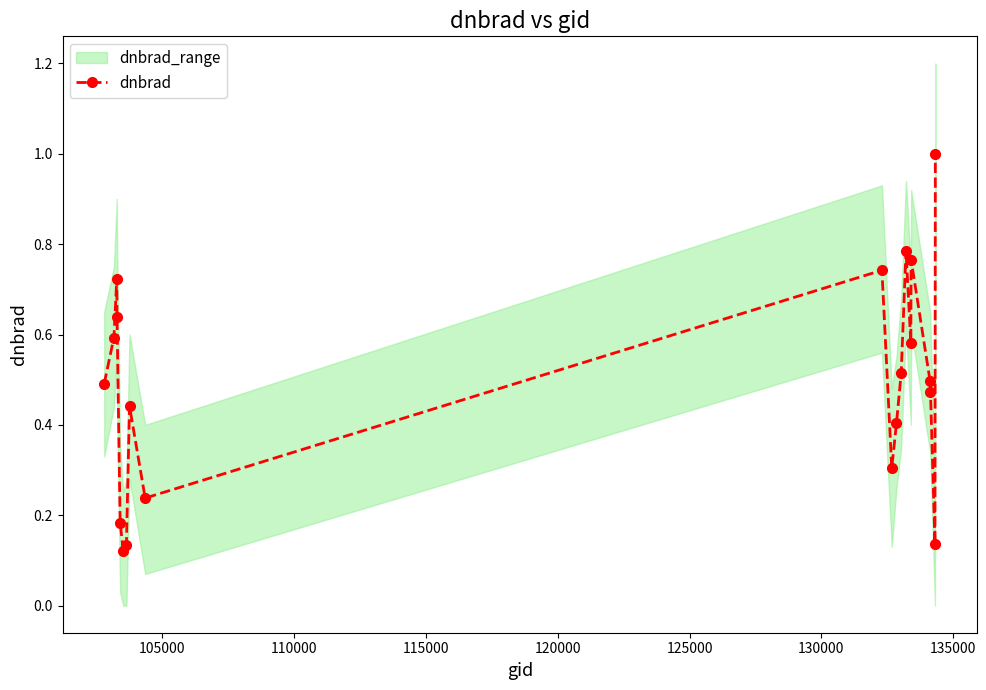

True or false: dnbrad has more than 2 points higher than both neighbors.

True